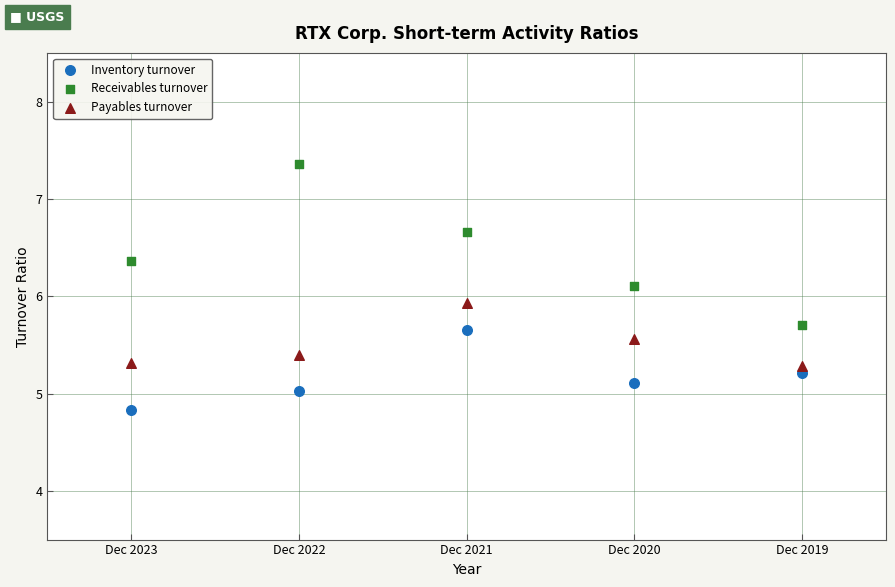

Which series has the largest Y range (max minus min)?

Receivables turnover